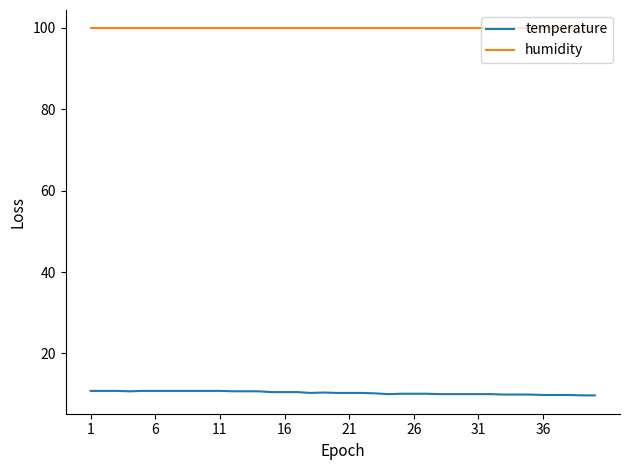

True or false: humidity and temperature intersect in this chart.

False